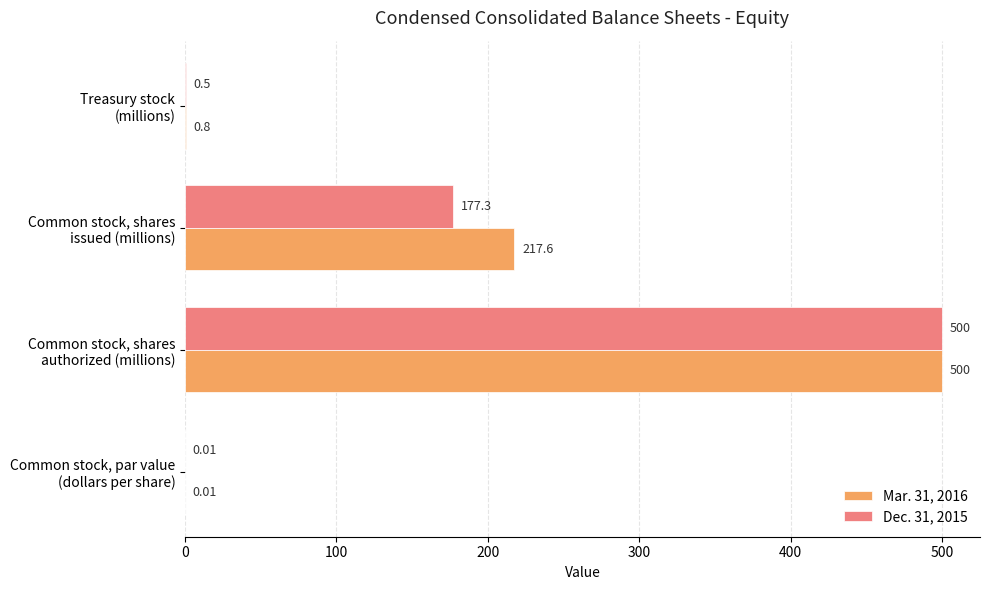

What is the sum of all Dec. 31, 2015 values?

677.8